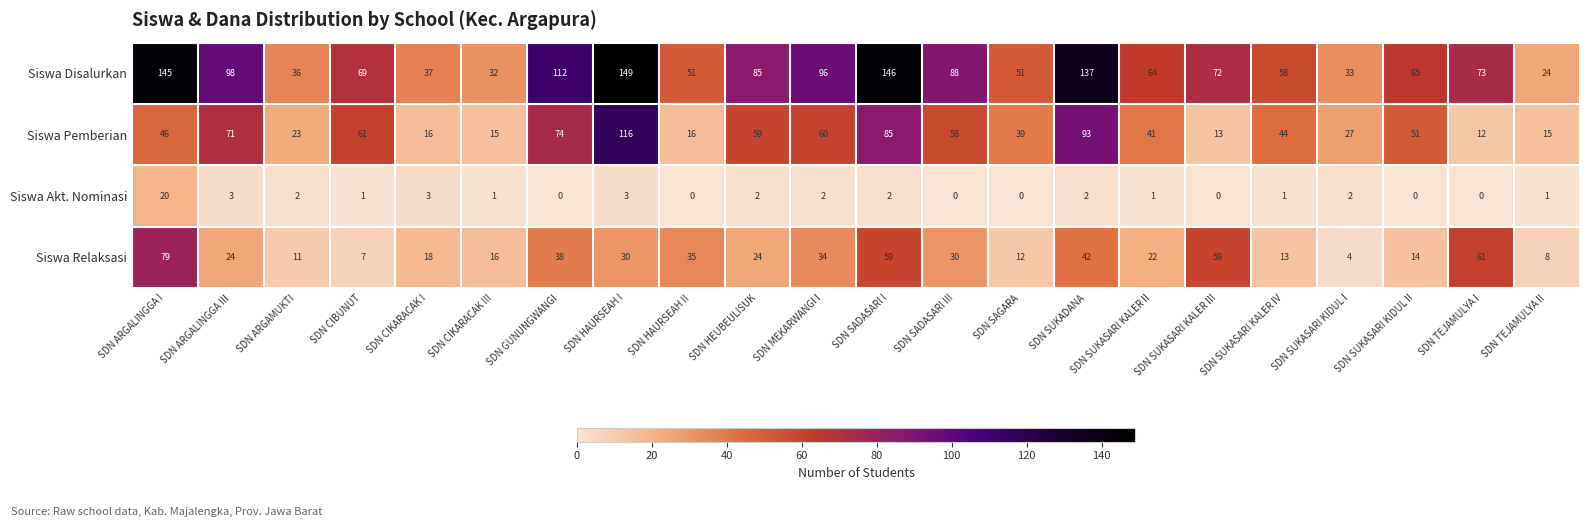

What is the average value of the Siswa Disalurkan series?

78